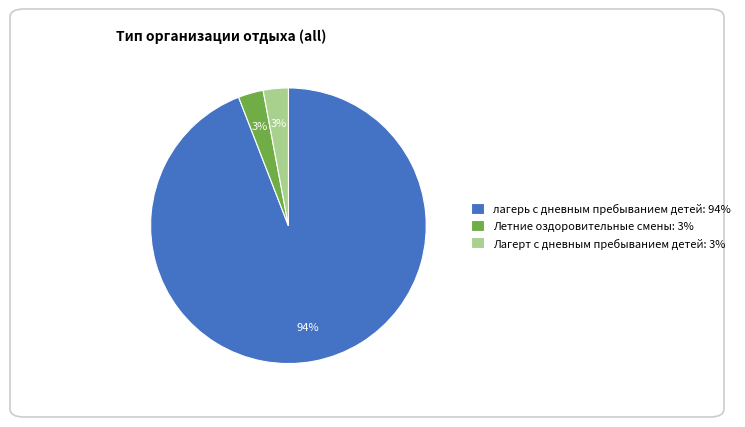

To the nearest percent, what is the difference between the largest and smallest slice percentages?

91%